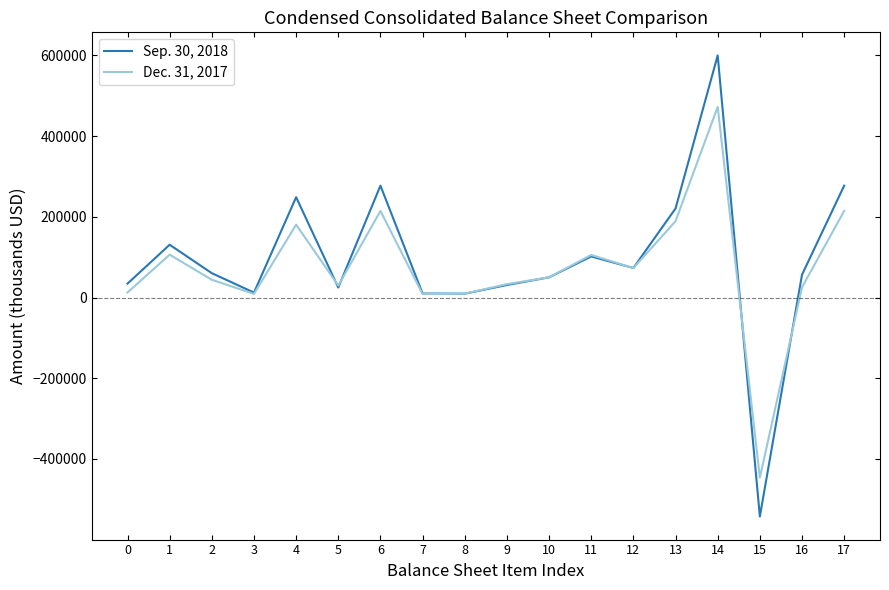

Which series has the largest range (max minus min)?

Sep. 30, 2018